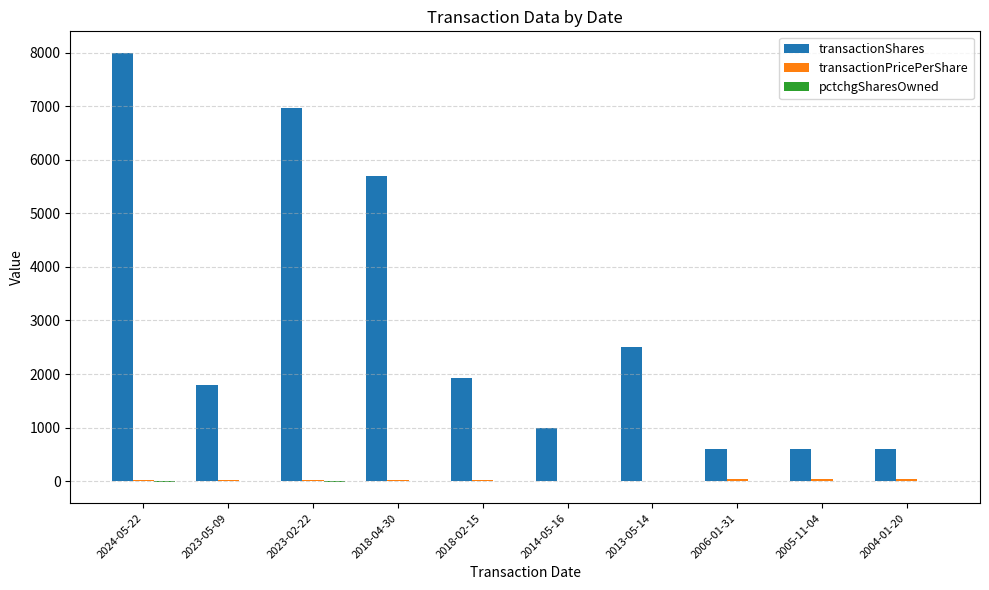

Which category has the highest value in the transactionShares series?

2024-05-22